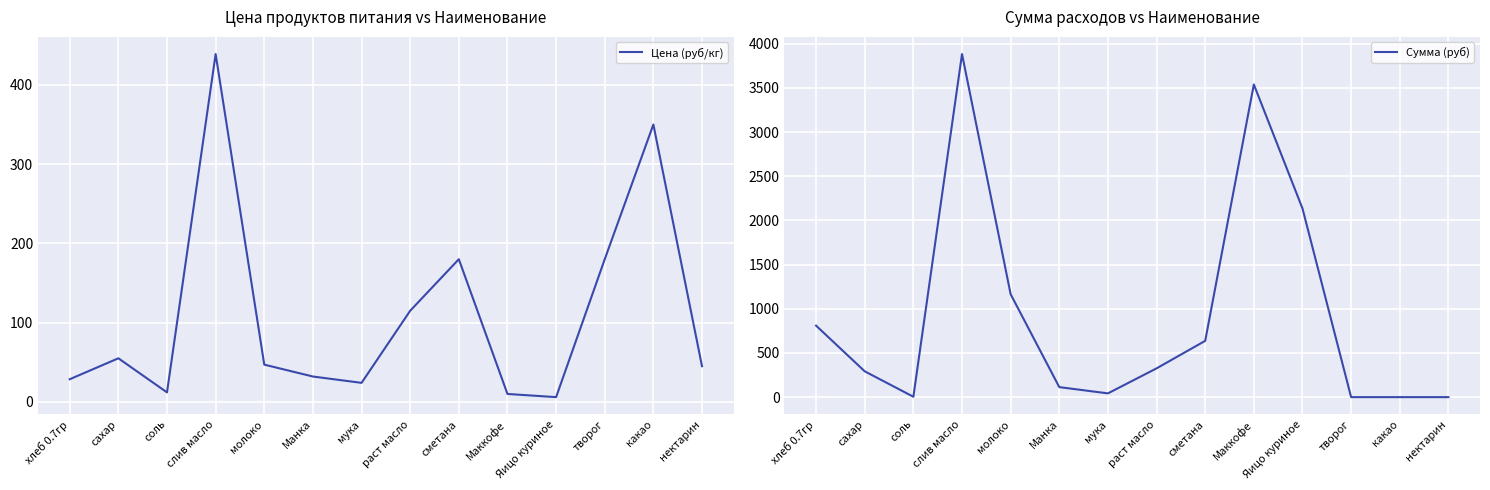

Rank the series by their average value, from lowest to highest.

Цена (руб/кг), Сумма (руб)